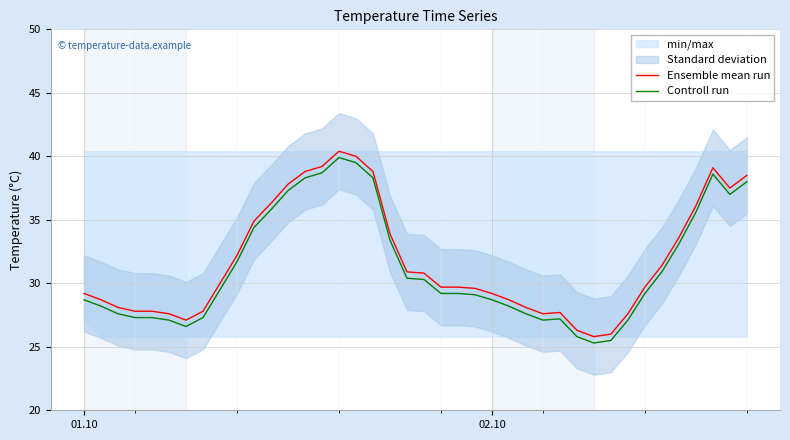

True or false: Ensemble mean run and Controll run intersect in this chart.

False